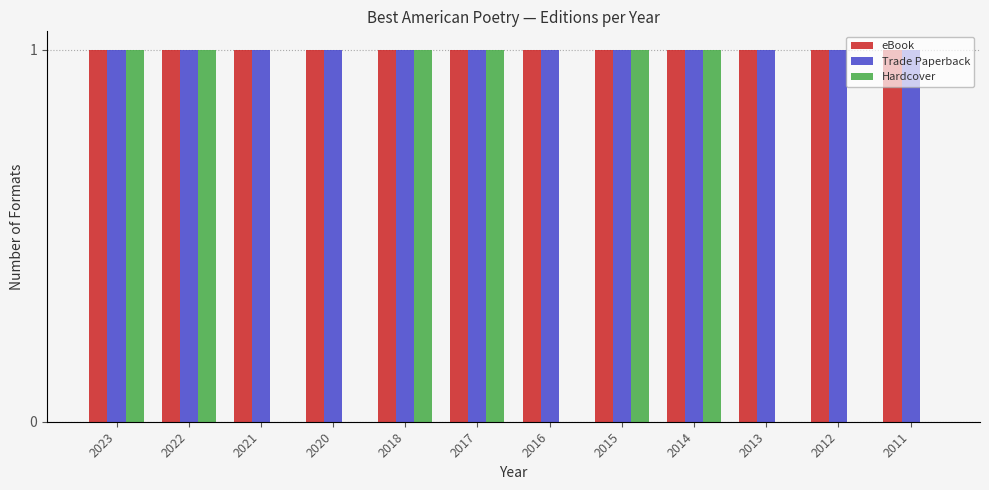

Which series has the largest range (max minus min)?

Hardcover